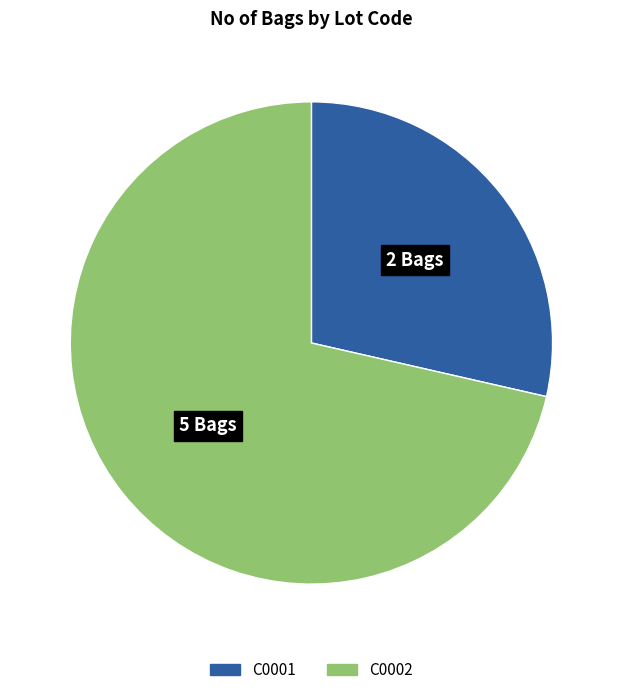

Rank the categories by value from lowest to highest.

C0001, C0002